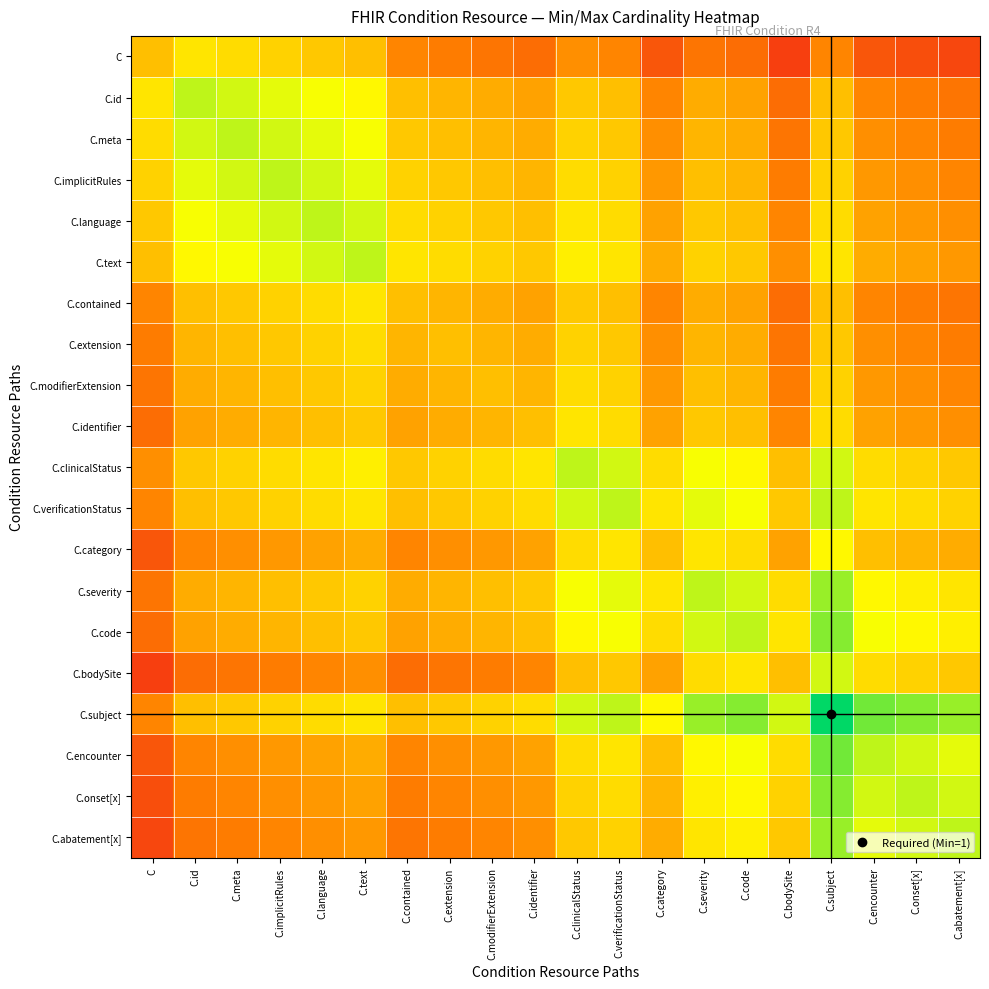

Rank the series at C.extension from lowest to highest value.

C.bodySite, C, C.abatement[x], C.onset[x], C.category, C.encounter, C.identifier, C.code, C.id, C.contained, C.modifierExtension, C.severity, C.meta, C.extension, C.implicitRules, C.verificationStatus, C.subject, C.language, C.clinicalStatus, C.text